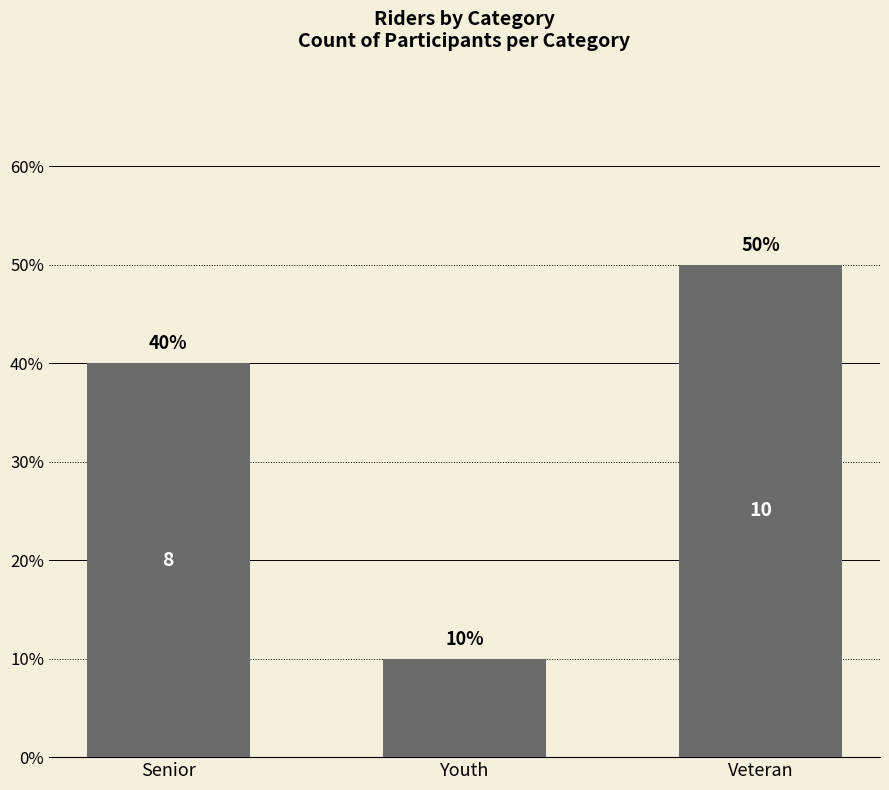

The chart shows a value of 10 at Veteran. True or false?

True